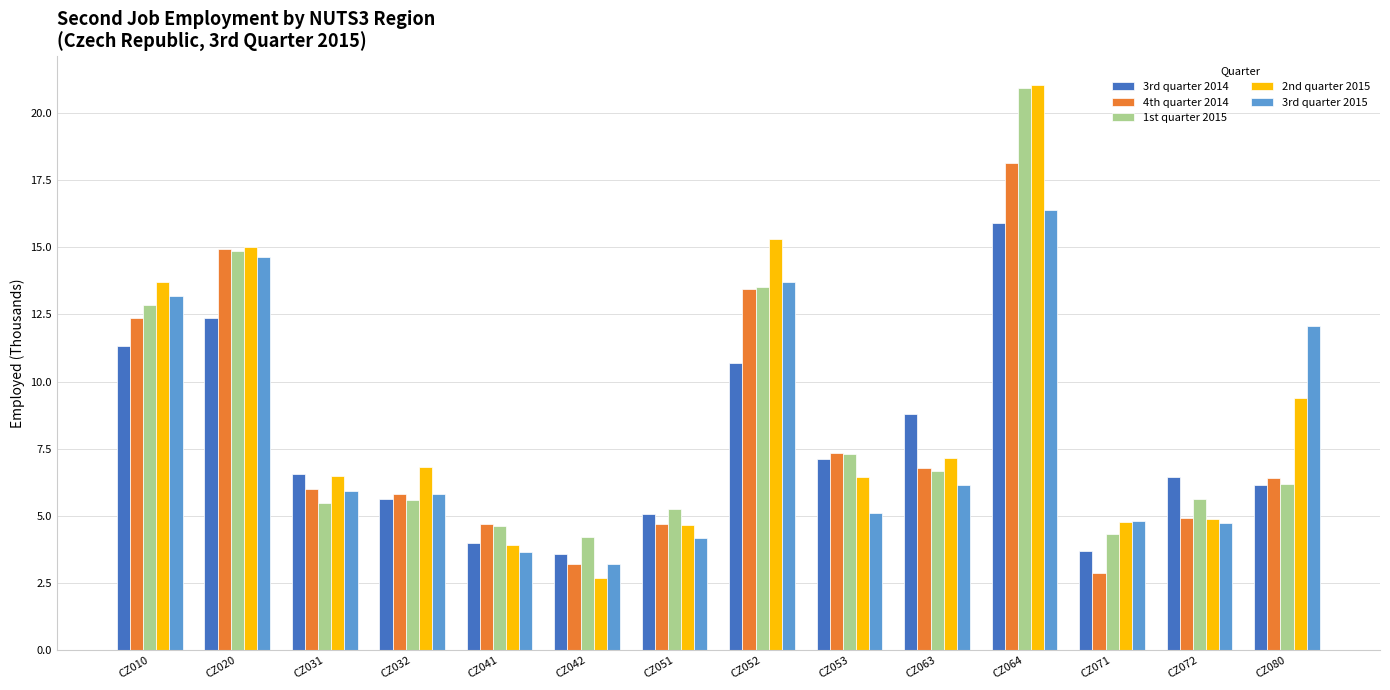

Which series has the largest total across all categories?

2nd quarter 2015